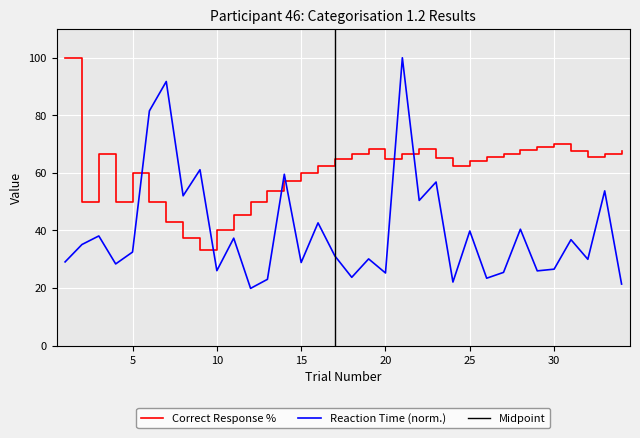

True or false: there are more than 0 points higher than both neighbors.

True